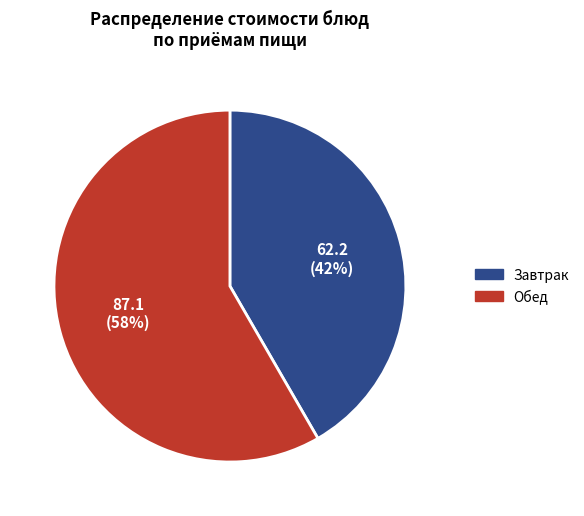

To the nearest percent, what is the average slice percentage?

50%